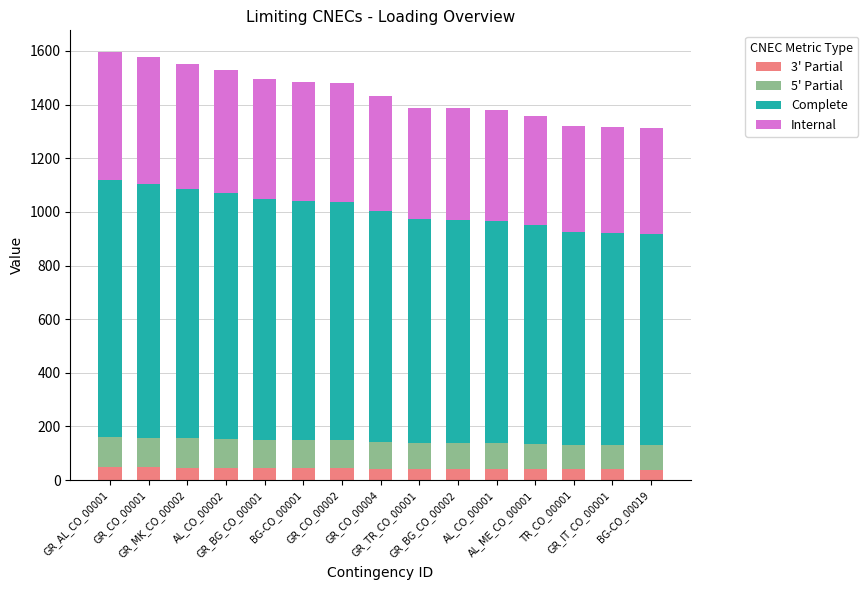

Which series has the widest spread of values?

Complete